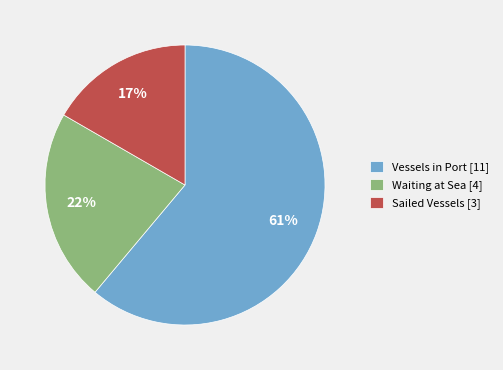

Is the sum of Waiting at Sea [4] and Sailed Vessels [3] greater than half?

No